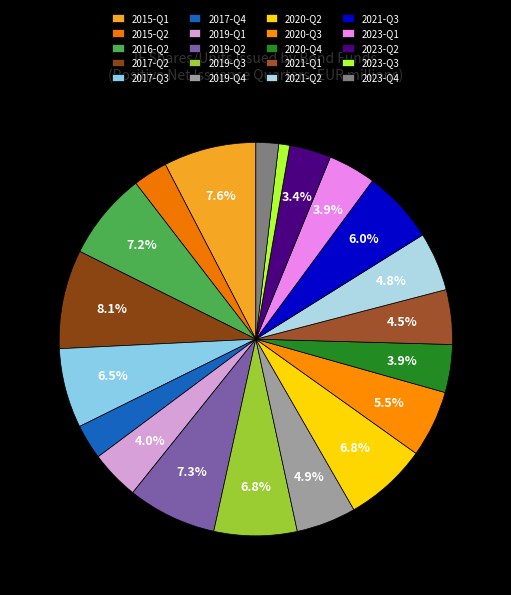

Count the number of slices in the pie.

20